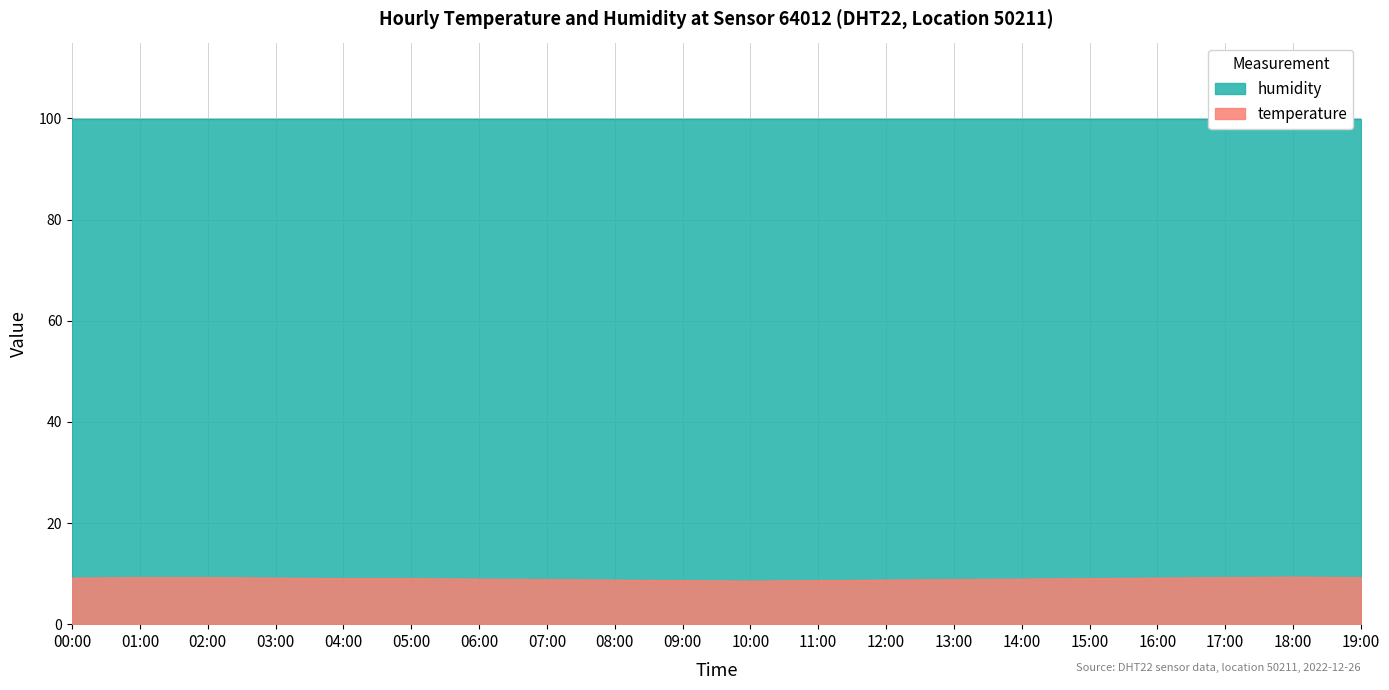

How many data points are less than 9?

9